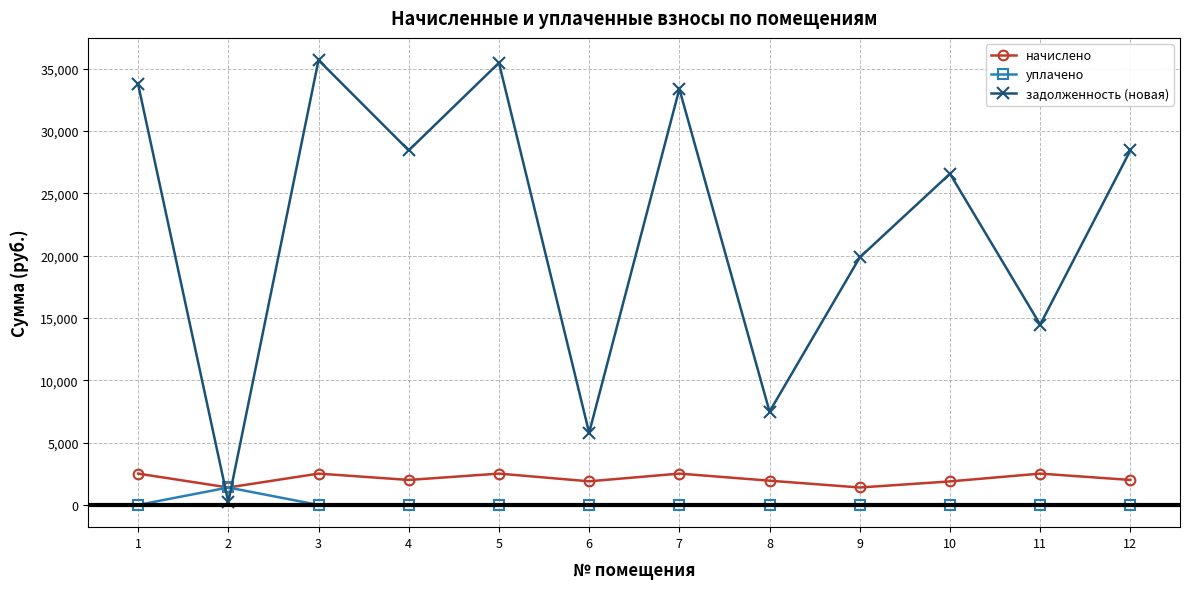

At which category does уплачено reach its first local peak?

2